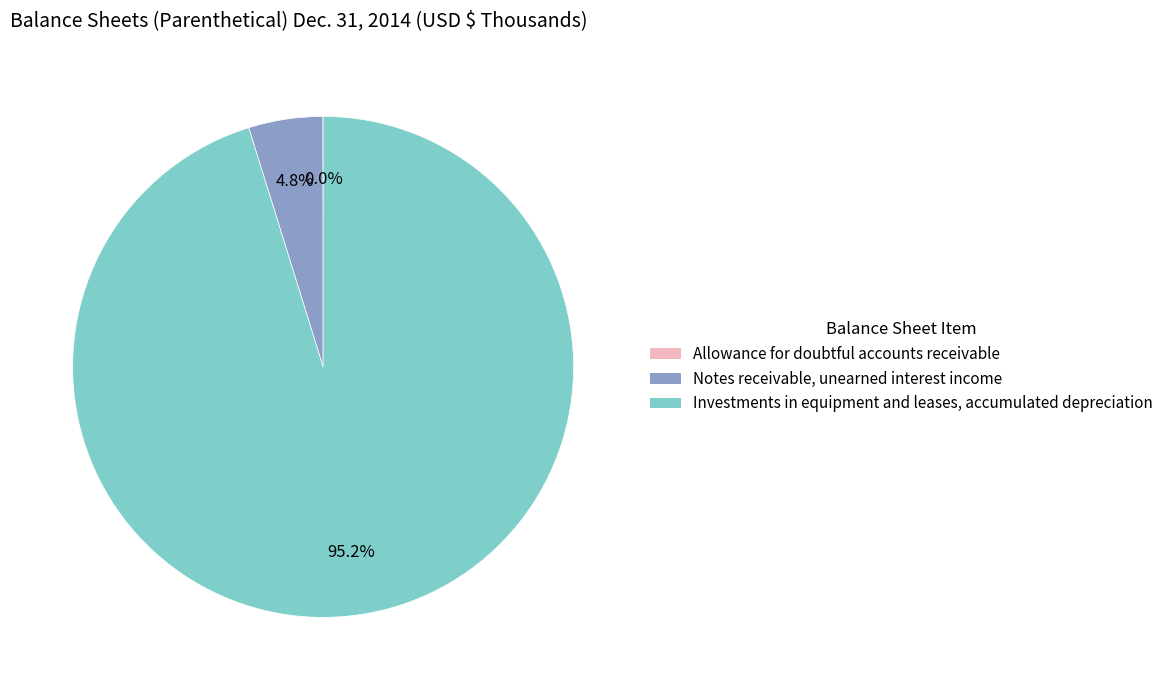

How much of the chart is everything except Investments in equipment and leases, accumulated depreciation?

4.8%